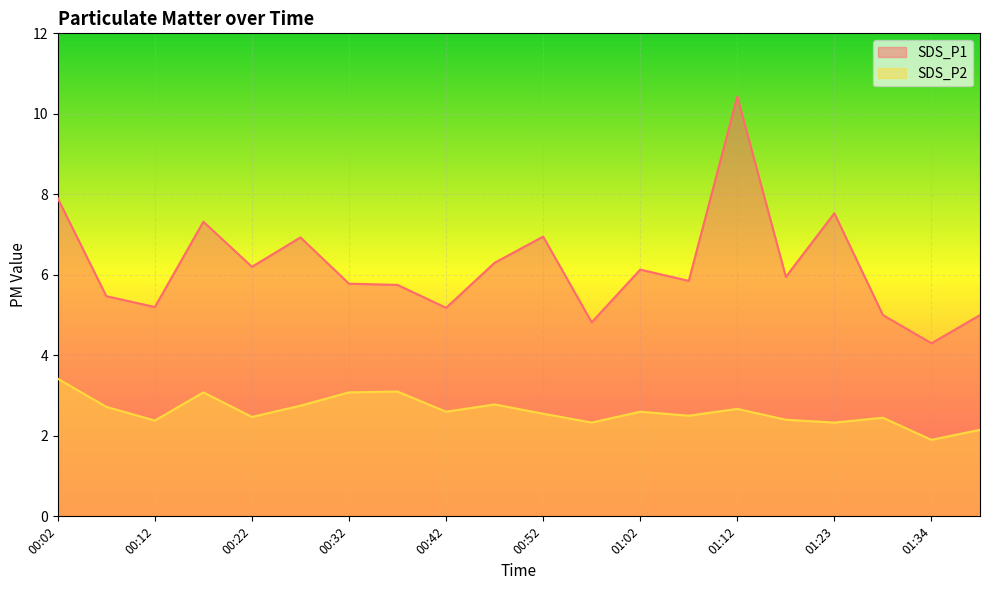

At which label does SDS_P2 first exceed 2?

00:02